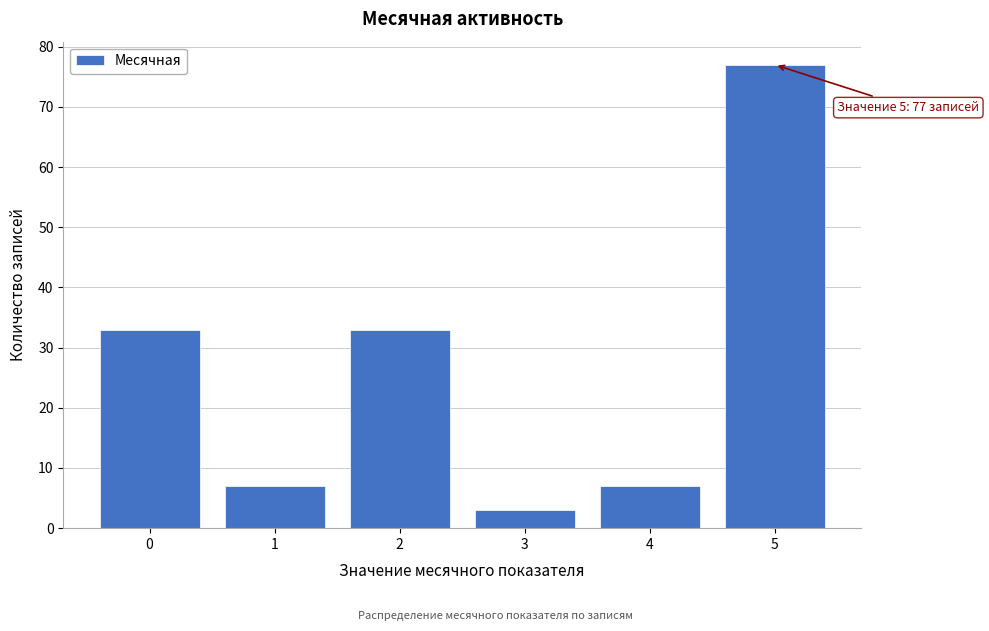

Reading right to left, extract all data points from this chart.

77	7	3	33	7	33